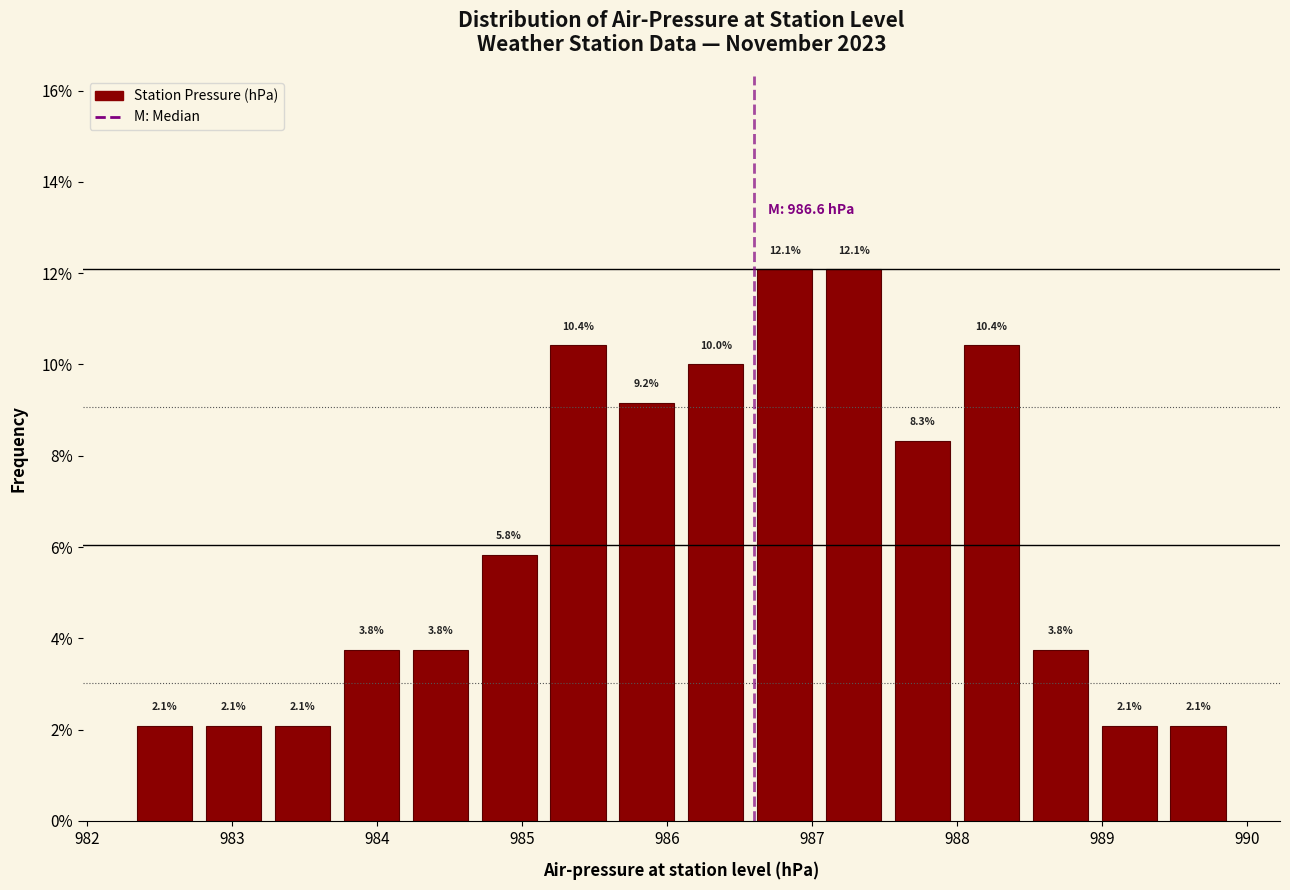

Reading left to right, list every bar in this chart as the range it spans on the x-axis followed by its height. The bar edges are not printed on the chart, so give them approximately, as read against the axis.

982.3 to 982.8: 2.1
982.8 to 983.3: 2.1
983.3 to 983.7: 2.1
983.7 to 984.2: 3.8
984.2 to 984.7: 3.8
984.7 to 985.2: 5.8
985.2 to 985.6: 10.4
985.6 to 986.1: 9.2
986.1 to 986.6: 10.0
986.6 to 987.1: 12.1
987.1 to 987.5: 12.1
987.5 to 988.0: 8.3
988.0 to 988.5: 10.4
988.5 to 989.0: 3.8
989.0 to 989.4: 2.1
989.4 to 989.9: 2.1